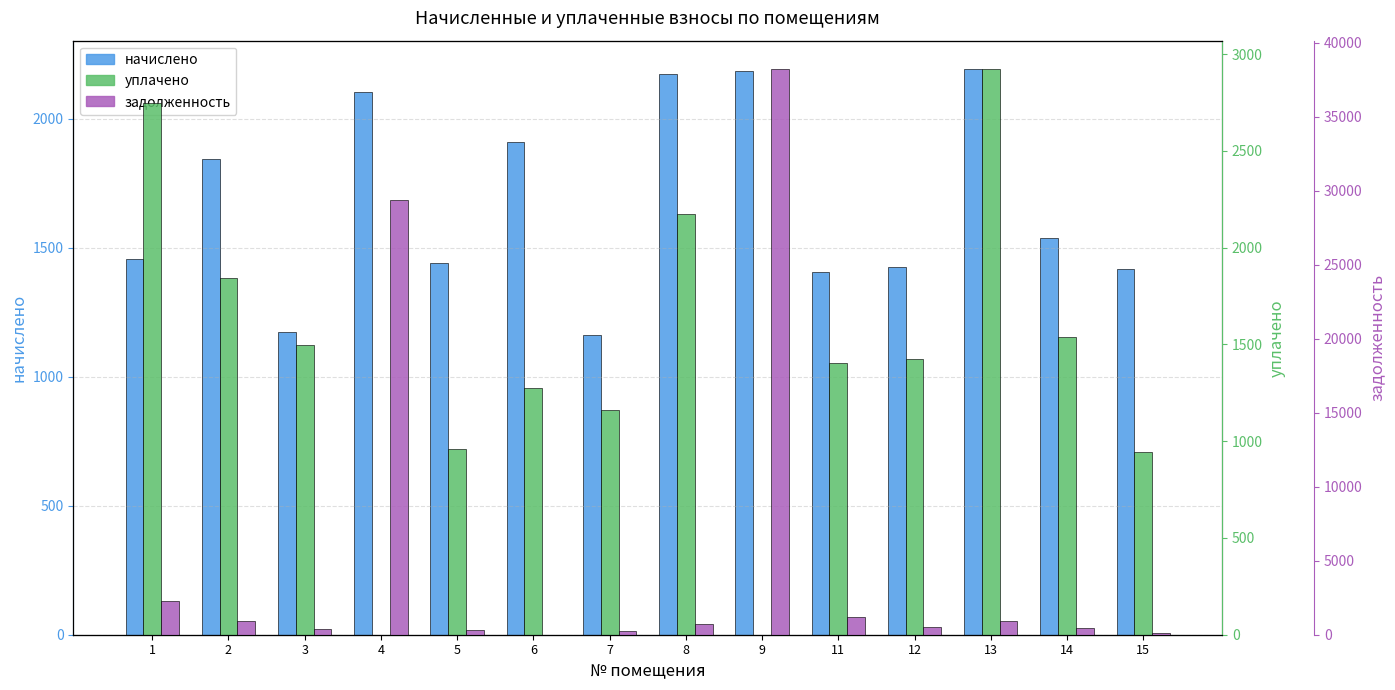

List the series in order of their peak value, lowest first.

начислено, уплачено, задолженность